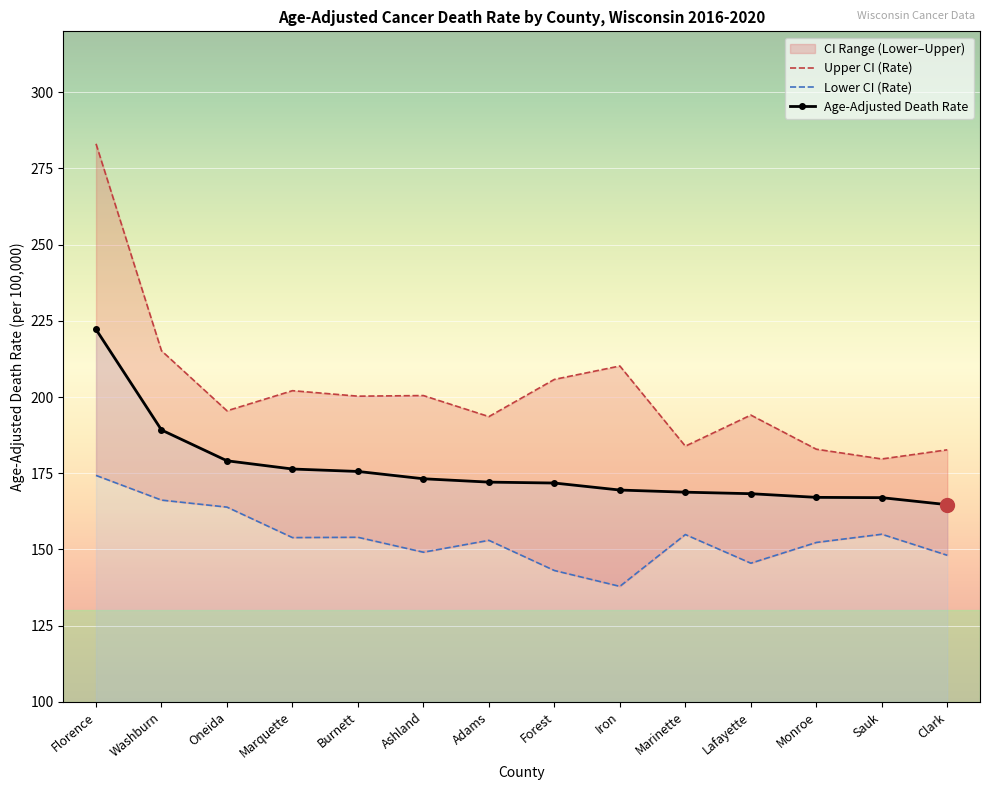

Which label corresponds to the largest value in the chart?

Florence